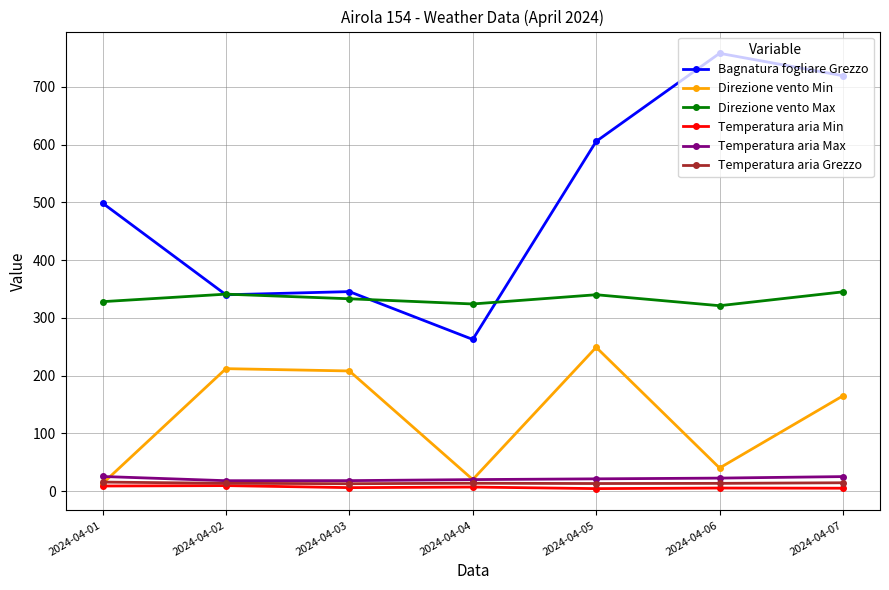

Count the number of categories in the chart.

7